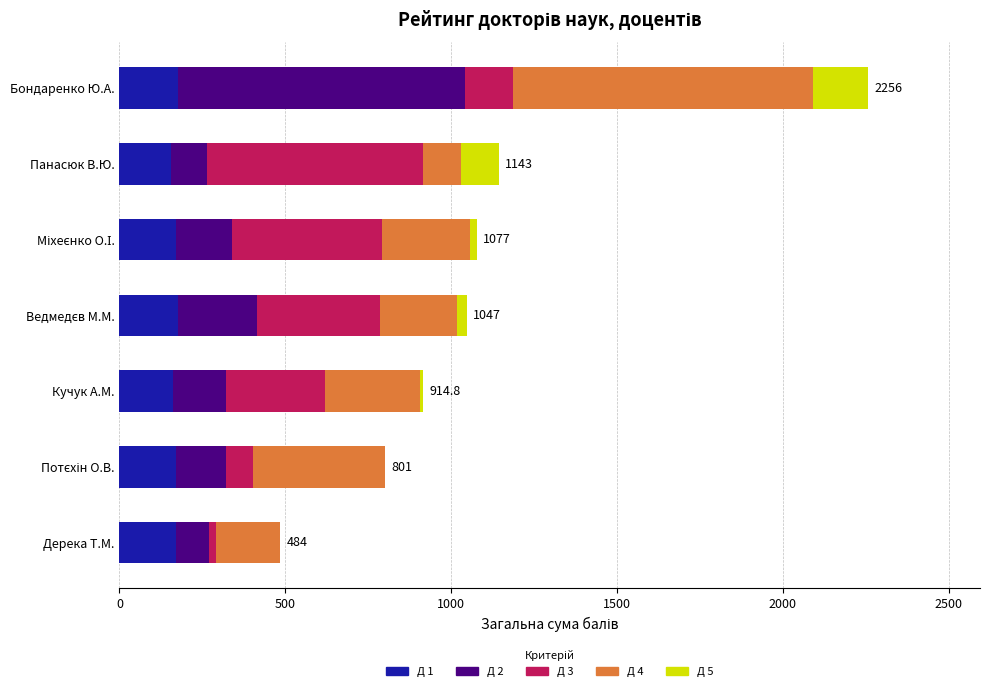

What are all the series names shown in the legend?

Д 1, Д 2, Д 3, Д 4, Д 5